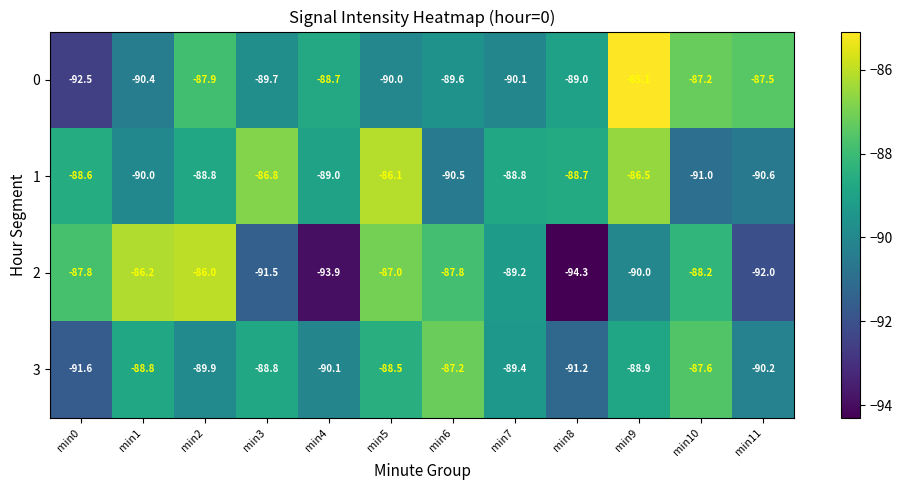

What is the minimum value for 1?

-91.0